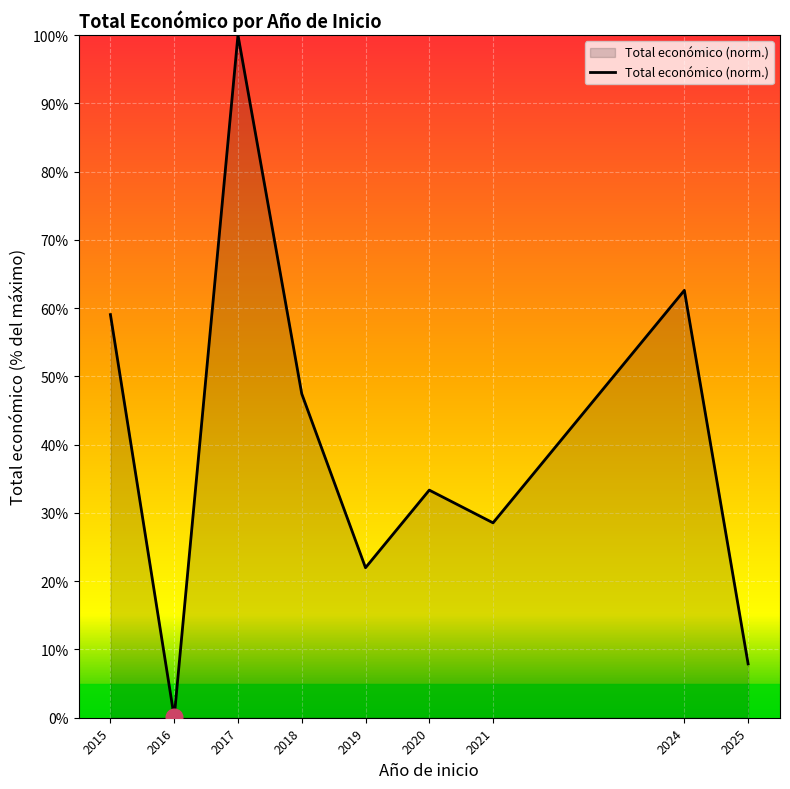

The value at 2021 is 28.5. True or false?

True